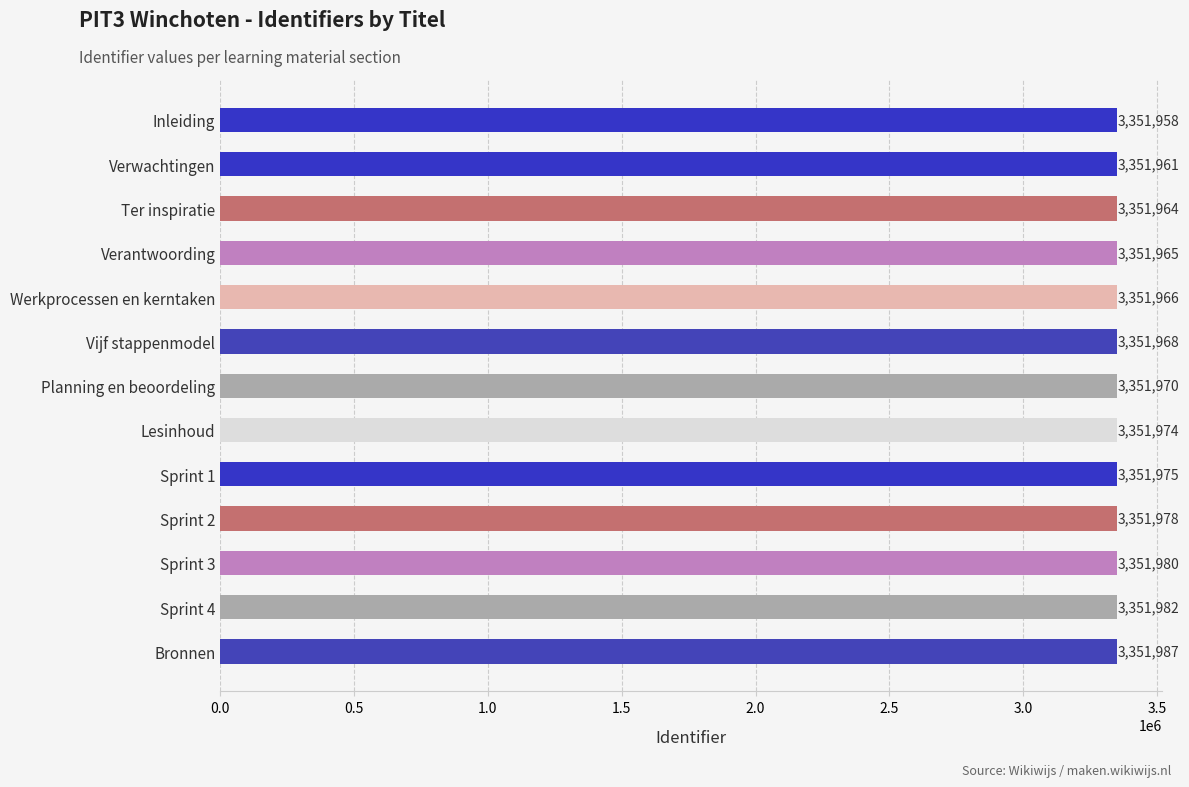

What is the difference between the second highest and second lowest values?

21